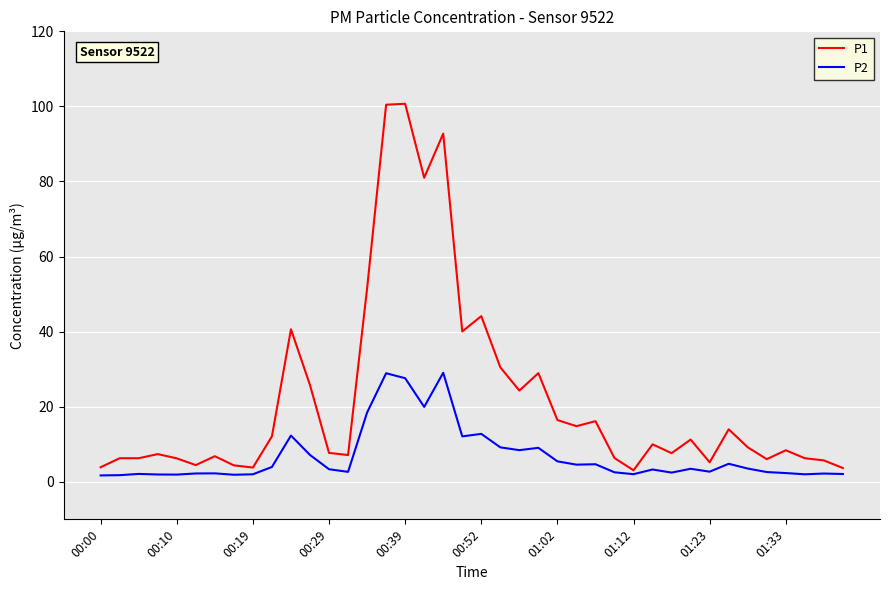

True or false: P1 and P2 cross at least once.

False